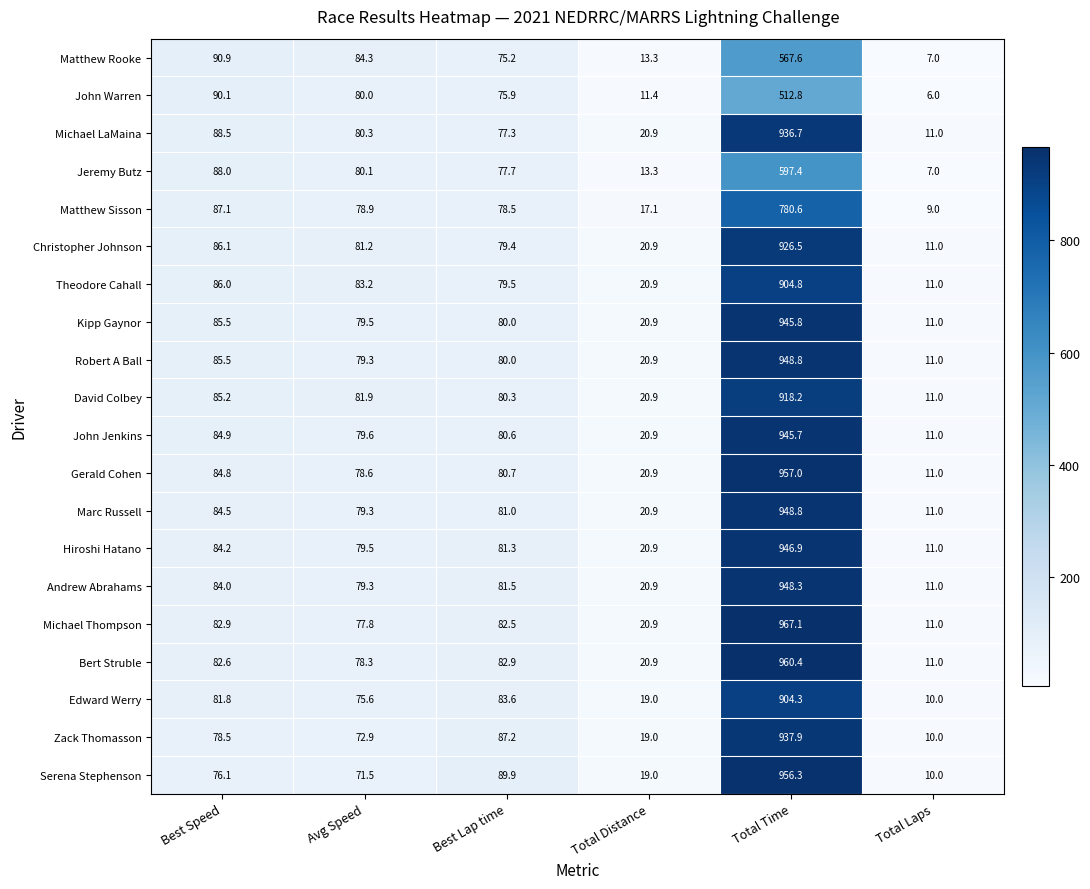

How many distinct data groups are displayed?

20